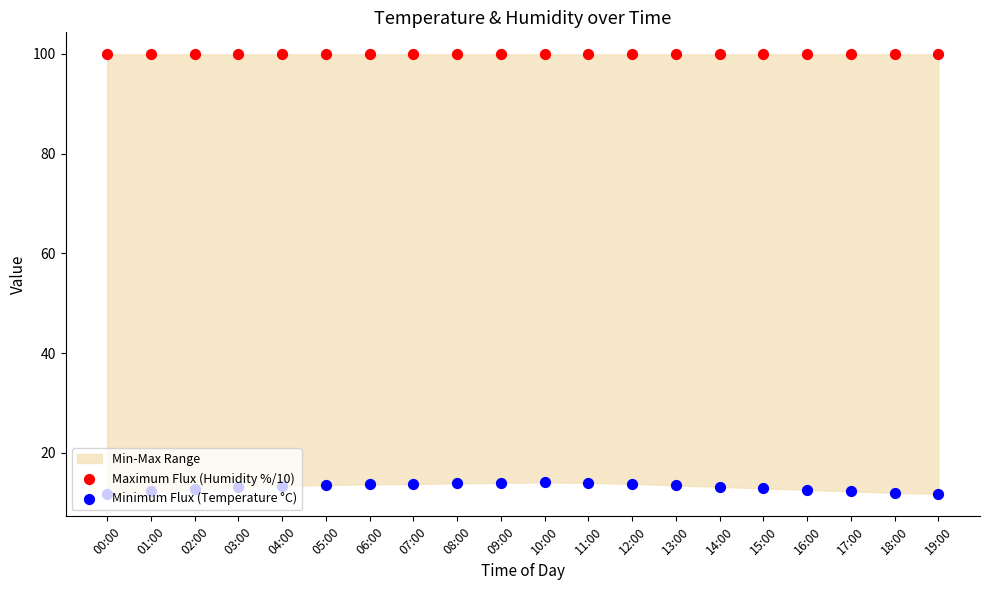

What is the total value across all series at 08:00?

113.8